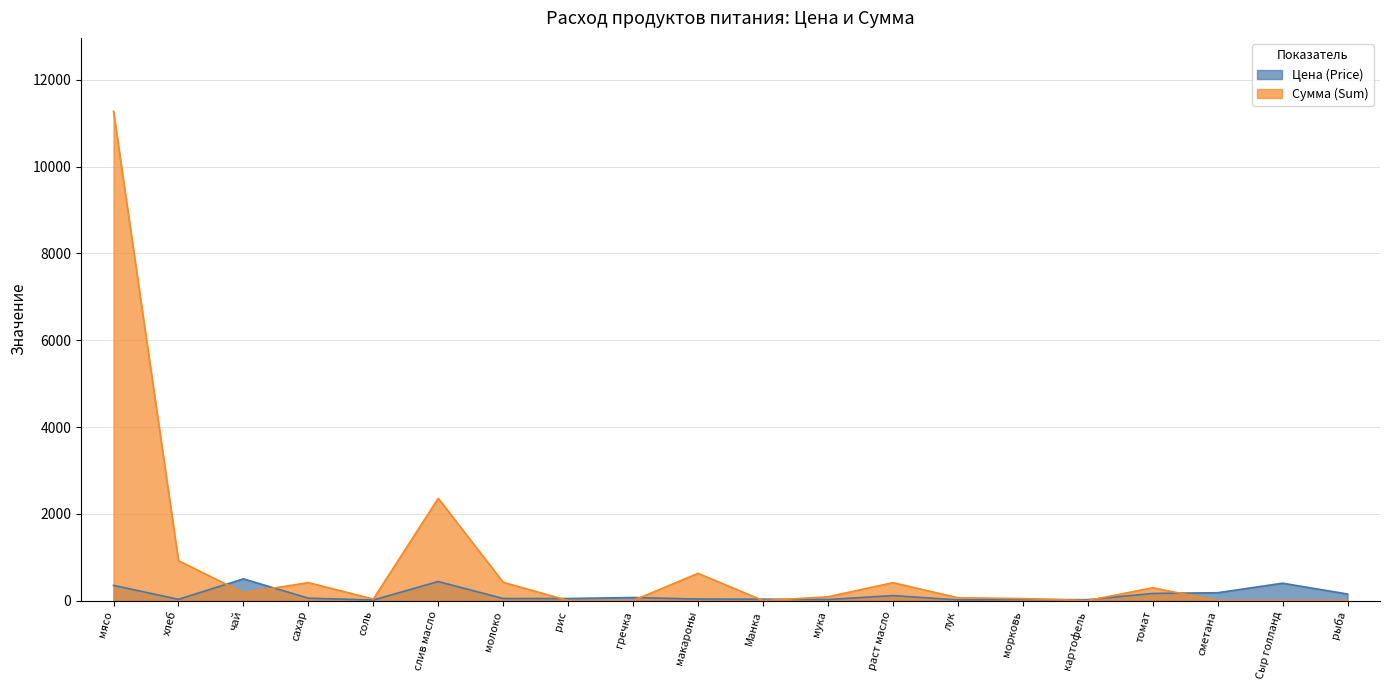

Is the value of Сумма (Sum) at мука greater than the value of Цена (Price) at мясо?

No